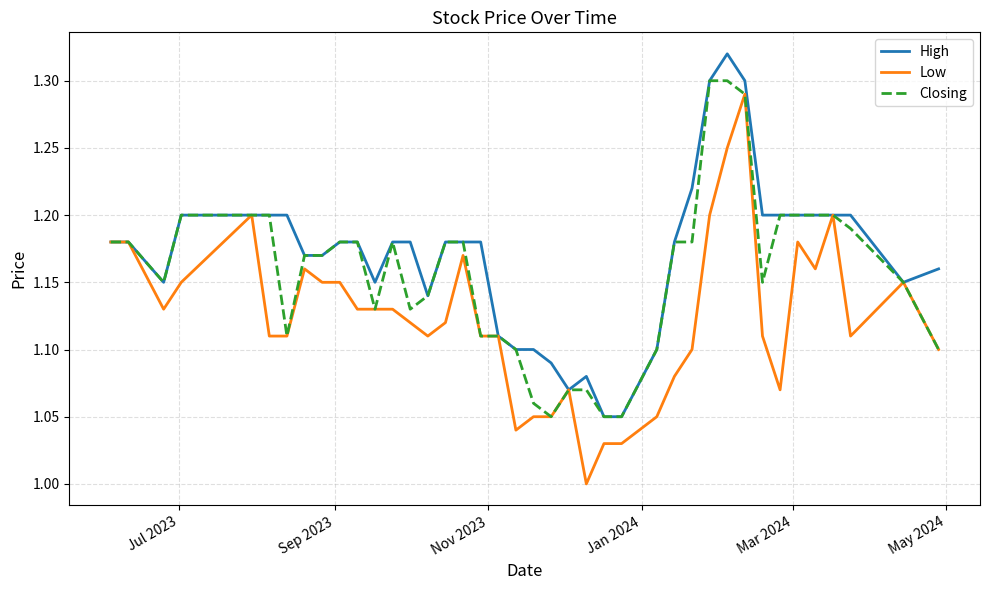

Which series has the largest range (max minus min)?

Low